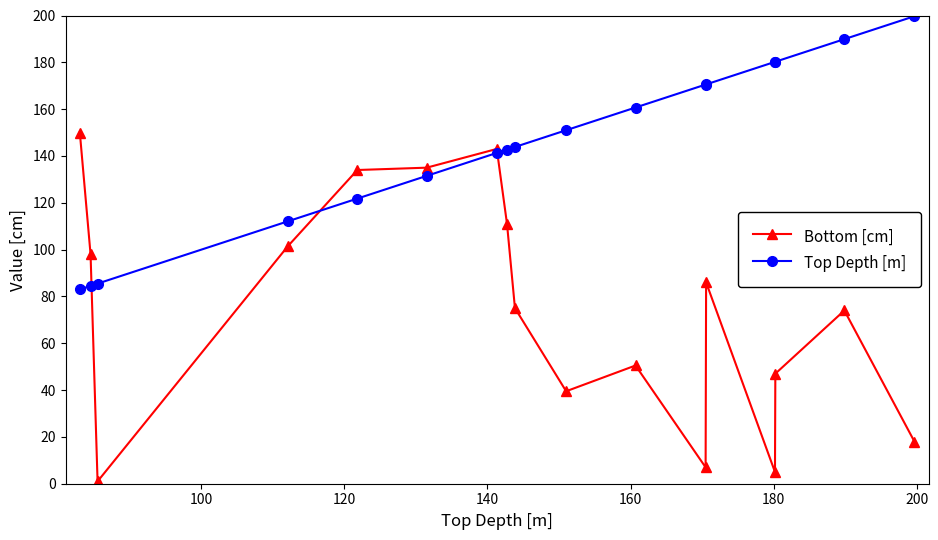

What is the value of the Top Depth [m] point at the 12th from the left?

170.5